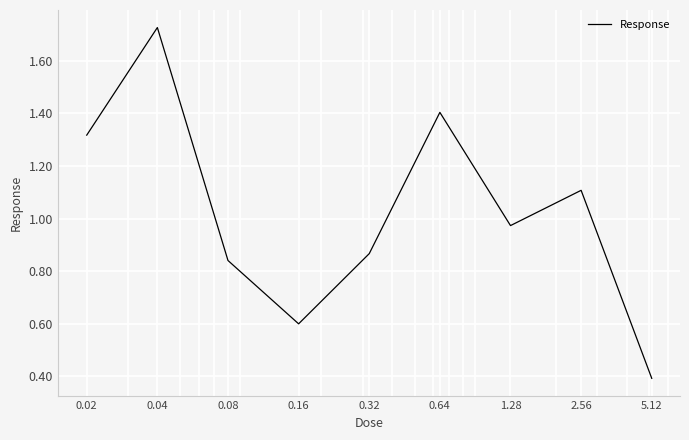

What is the average value?

1.0